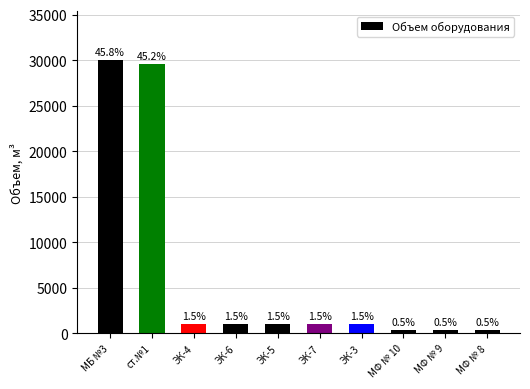

Rank the categories by value from highest to lowest.

МБ №3, ст.№1, ЭК-4, ЭК-6, ЭК-5, ЭК-7, ЭК-3, МФ № 10, МФ № 9, МФ № 8